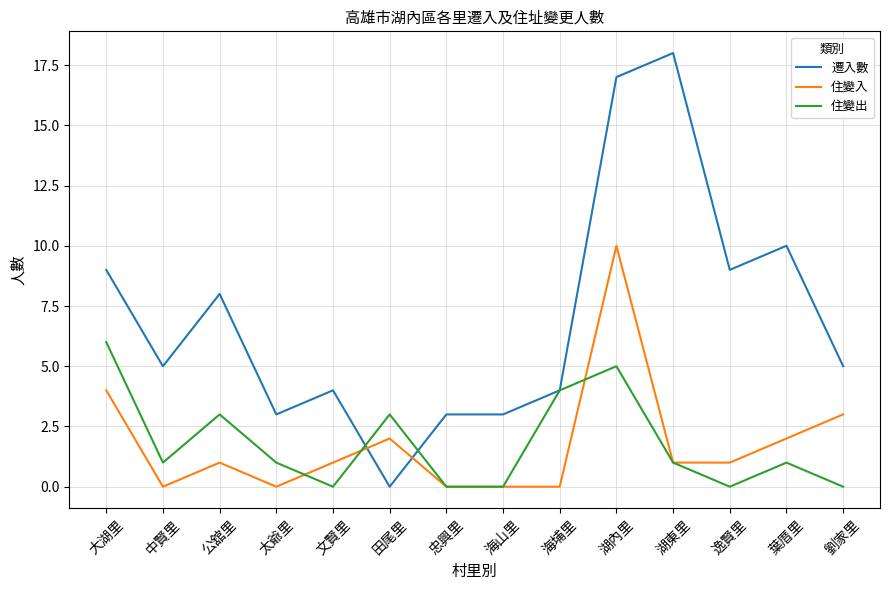

How many lines are shown in the chart?

3